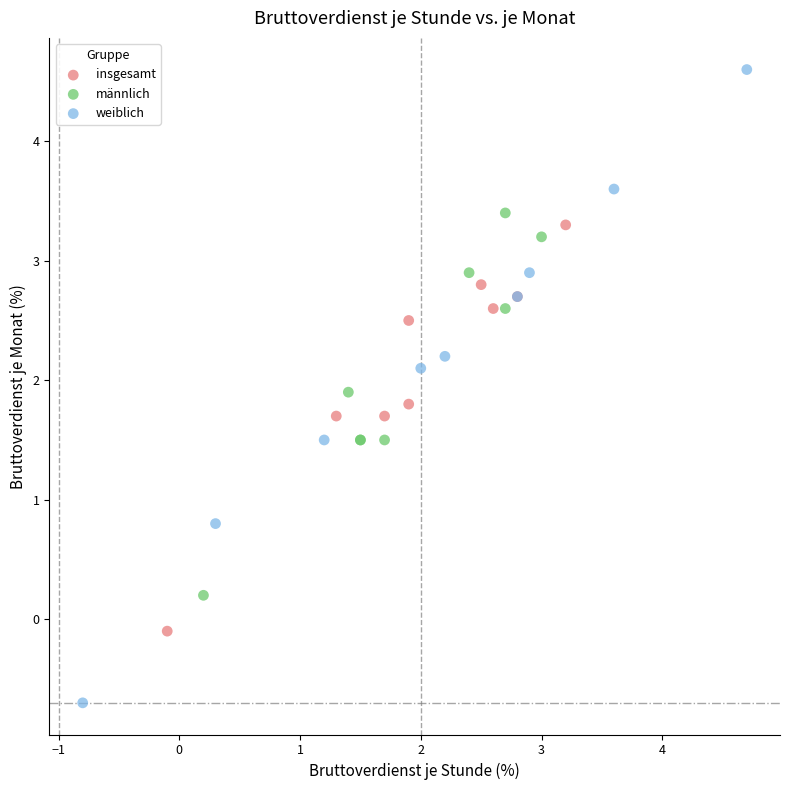

Which series has the largest Y range (max minus min)?

weiblich